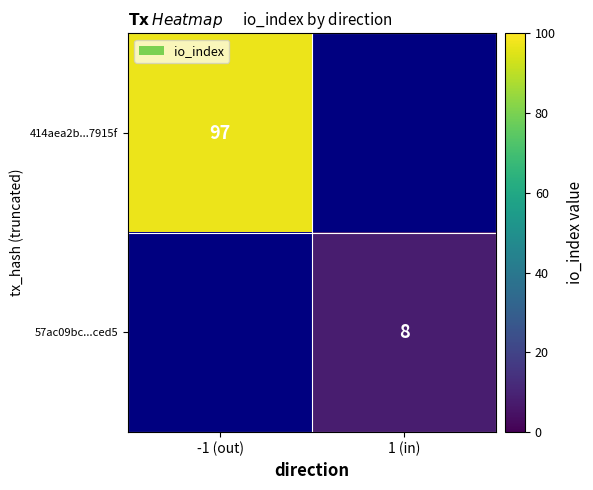

True or false: 57ac09bc...ced5 has a value of 8 at 1 (in).

True